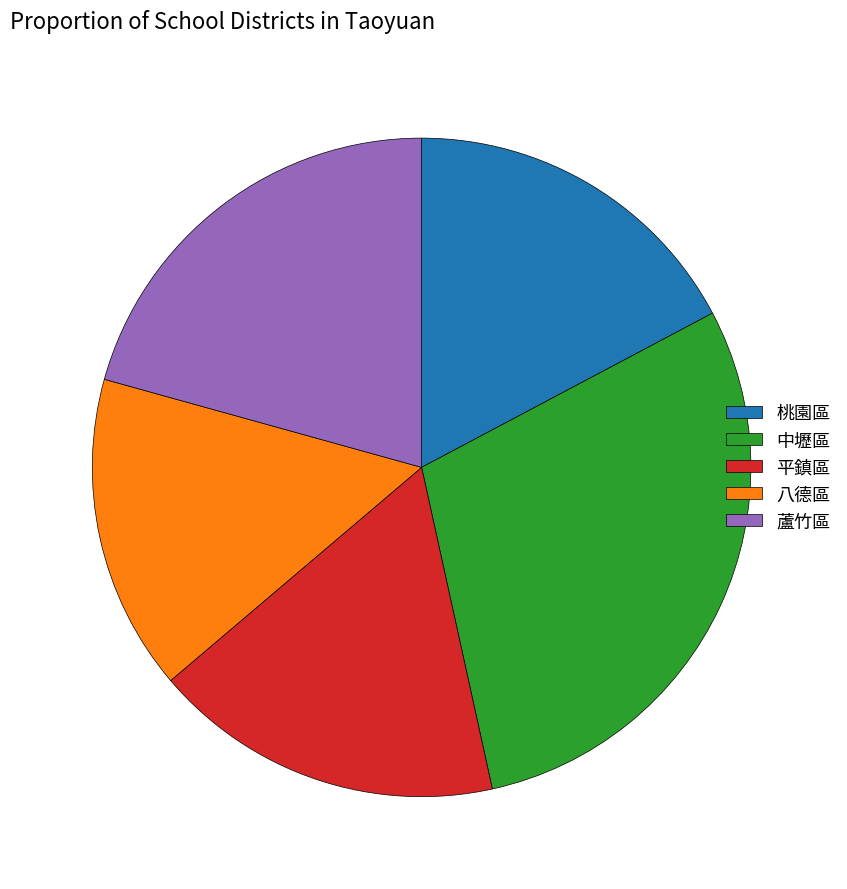

Which category has the biggest portion of the pie?

中壢區